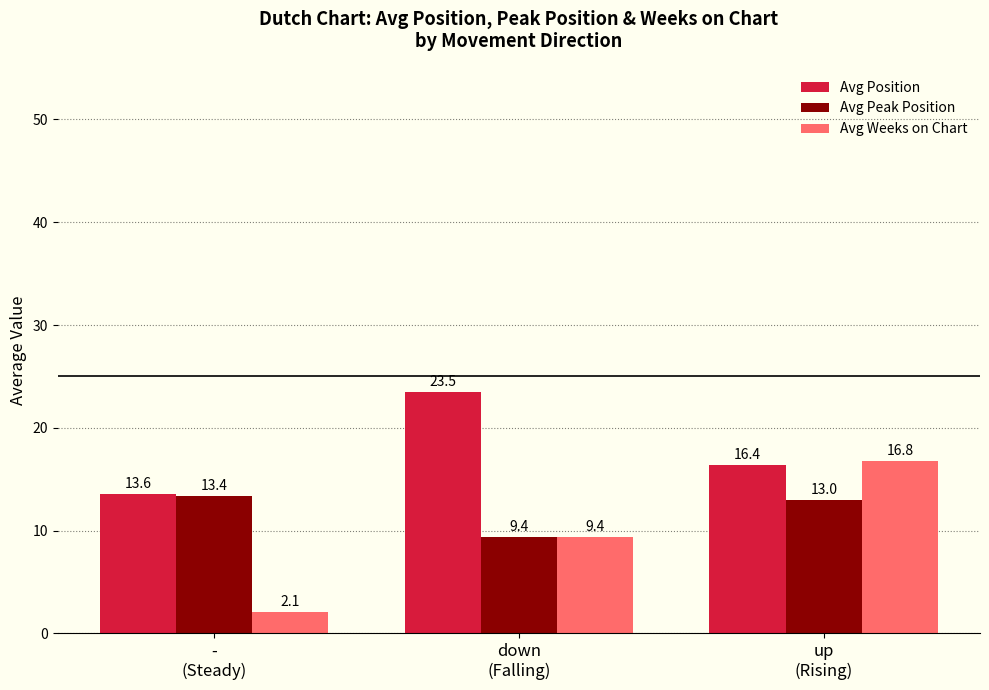

Between down
(Falling) and up
(Rising), which series saw the biggest shift?

Avg Weeks on Chart